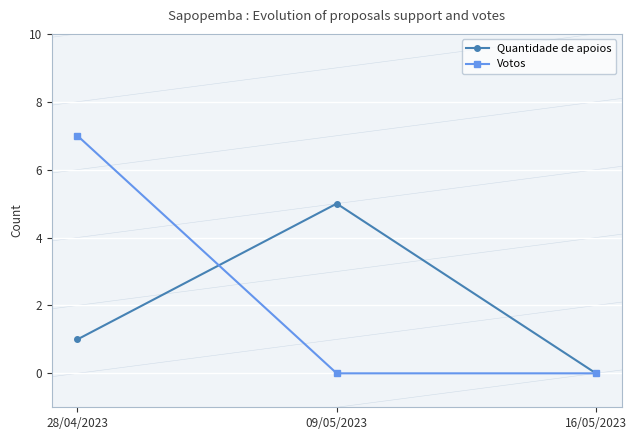

At which label is Quantidade de apoios closest to 2?

28/04/2023